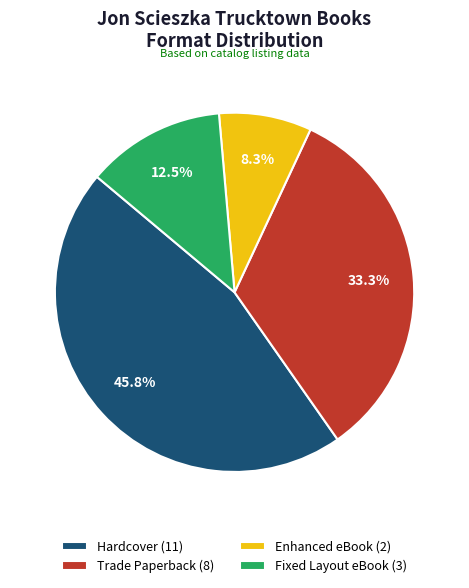

True or false: Enhanced eBook accounts for 8% of the total.

True